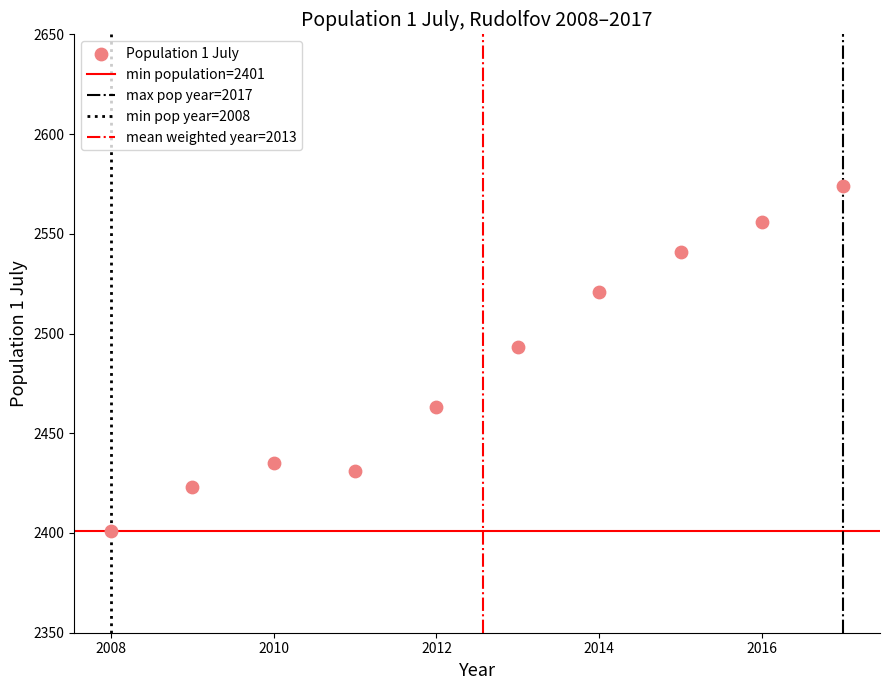

What is the average Y value?

2484